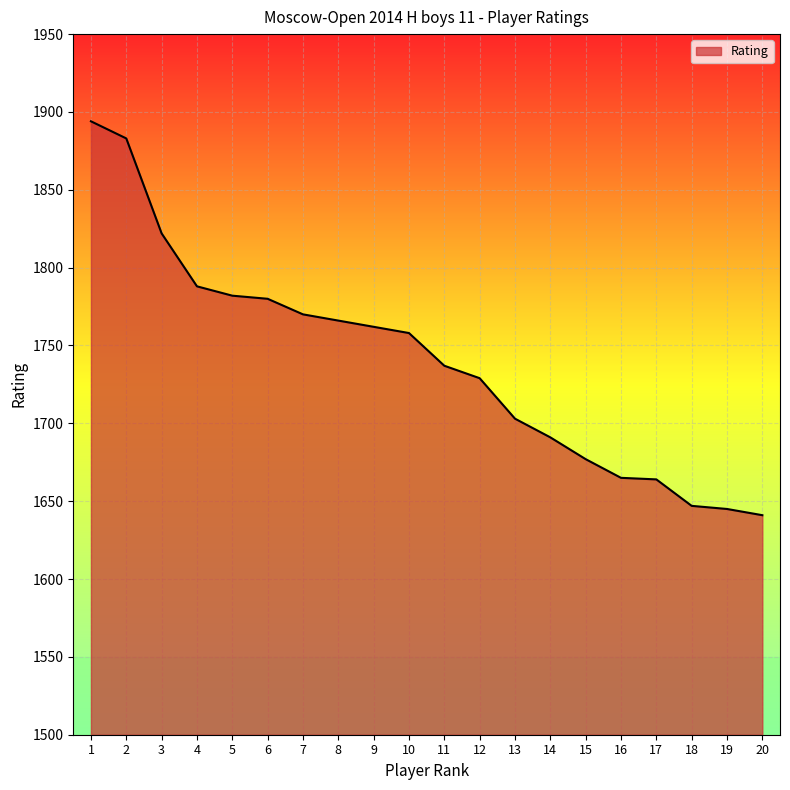

Which label corresponds to the largest value in the chart?

1